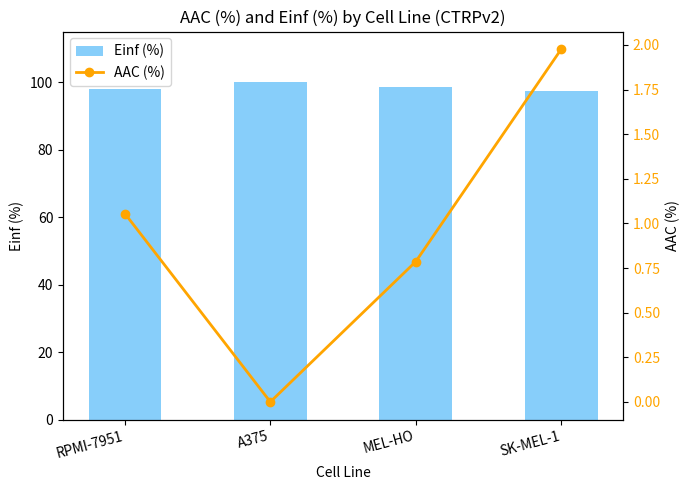

How many series are shown in this chart?

2